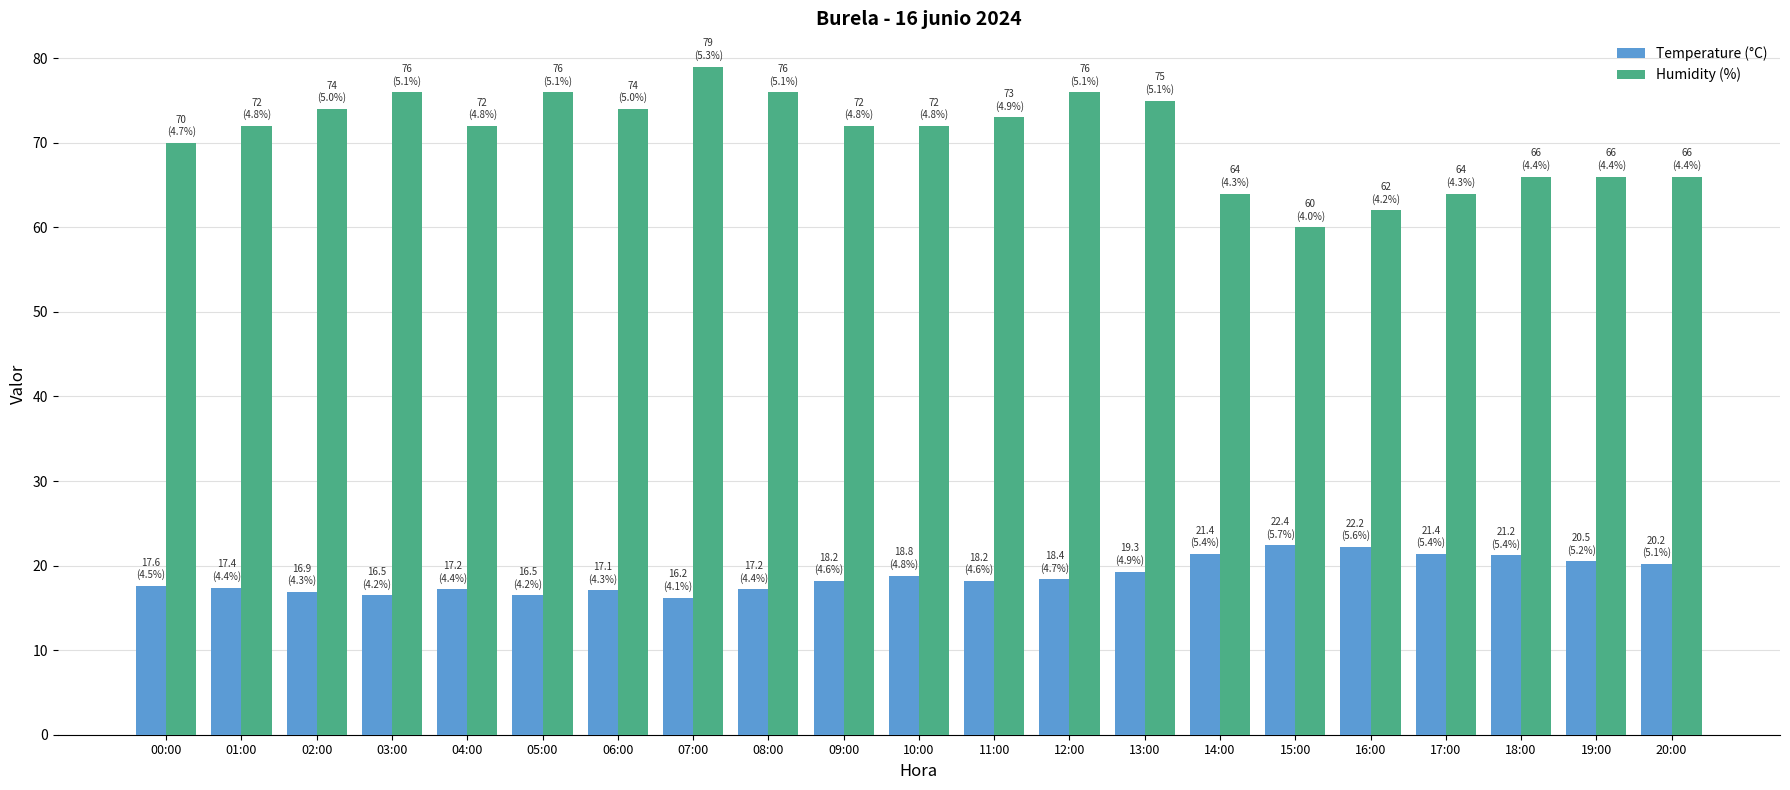

What is the average value of the Temperature (°C) series?

18.8